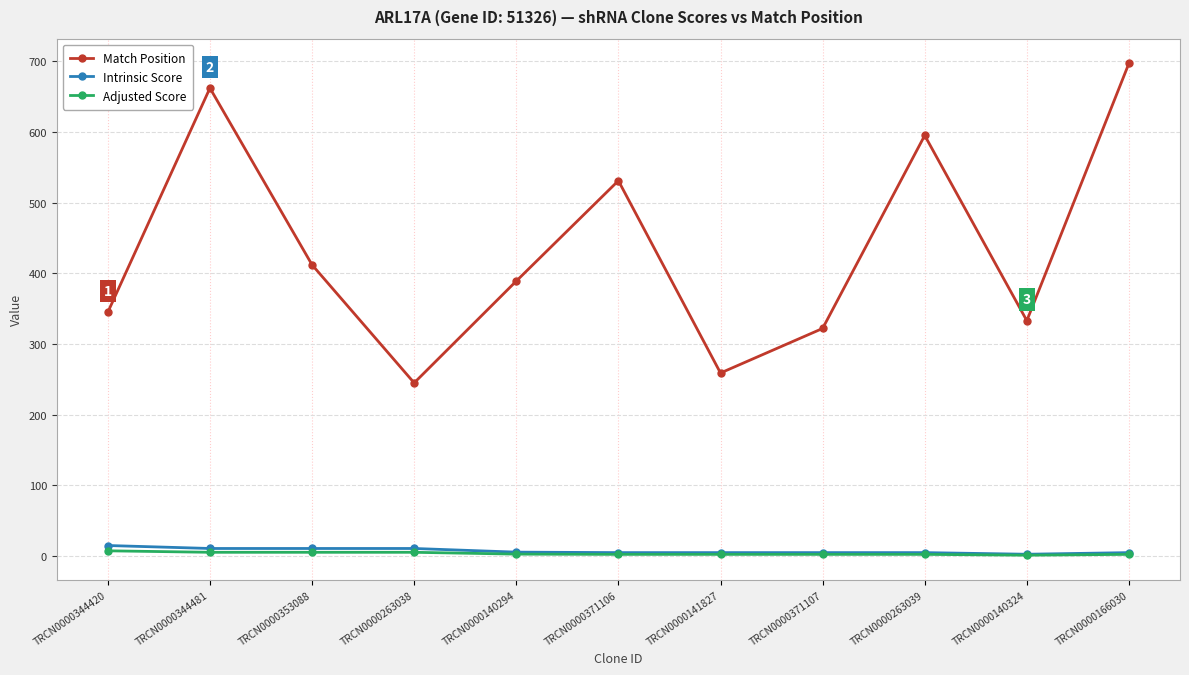

True or false: Intrinsic Score and Match Position intersect in this chart.

False